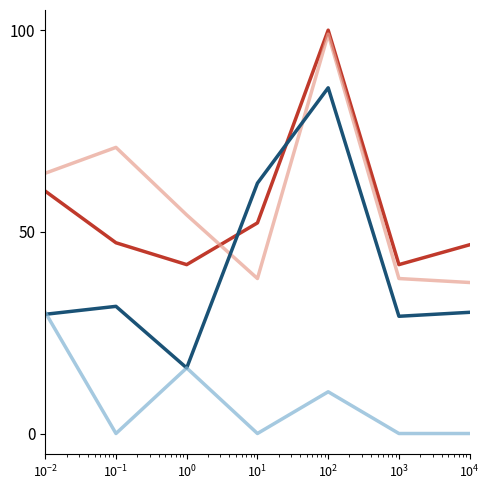

What is the maximum value shown in the chart?

100.0